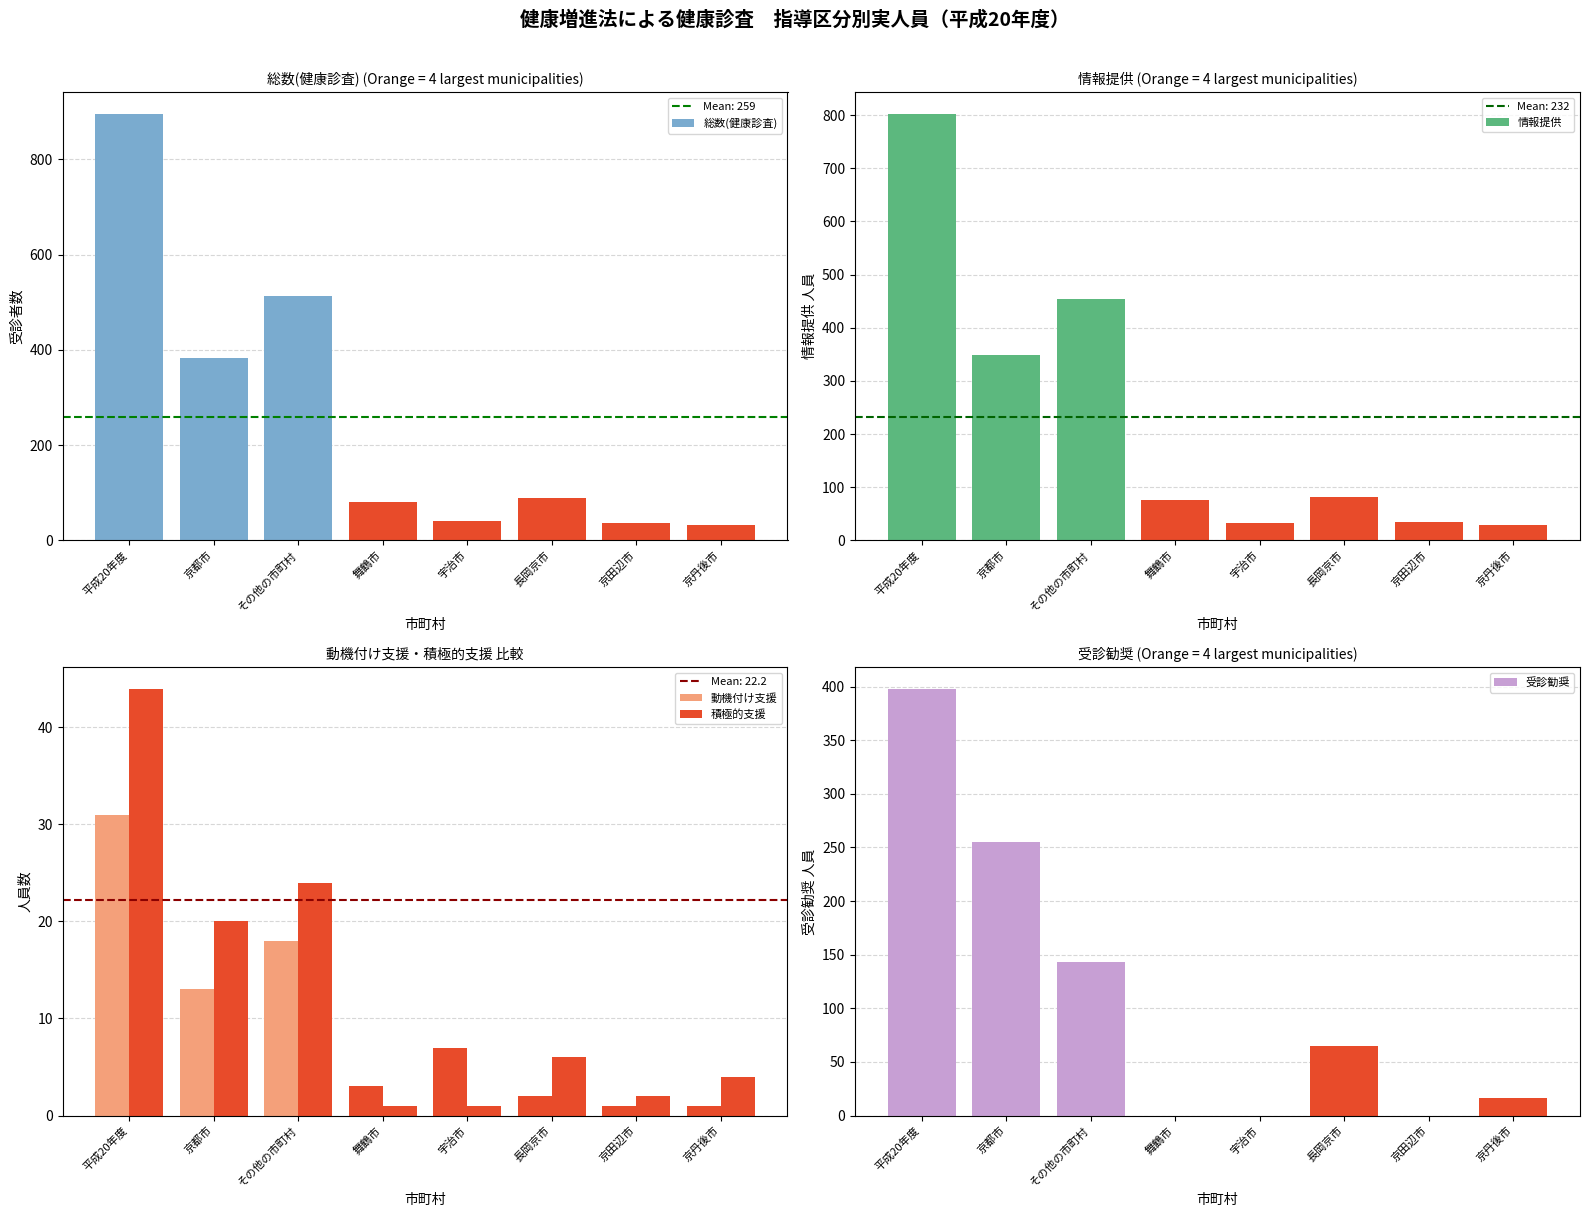

What is the difference between the maximum and second lowest values in the 動機付け支援 series?

30